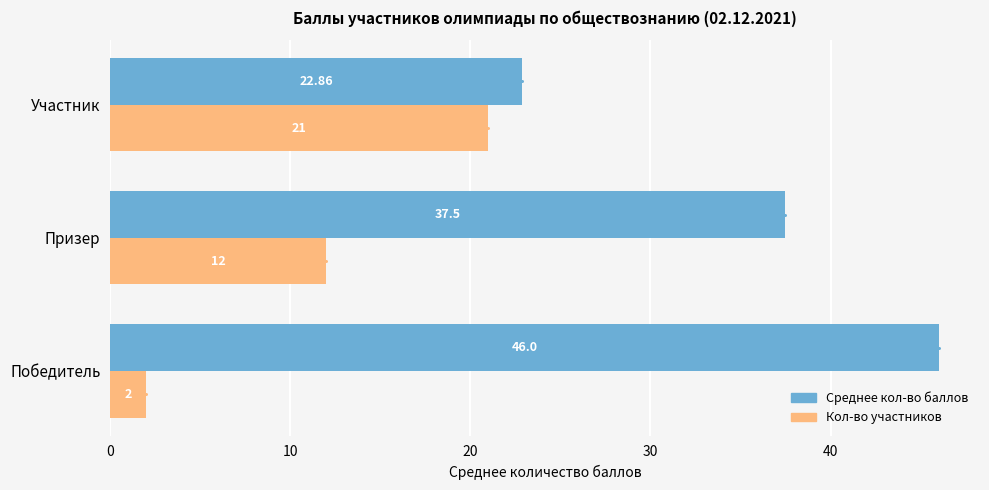

Count the number of data series in this chart.

2